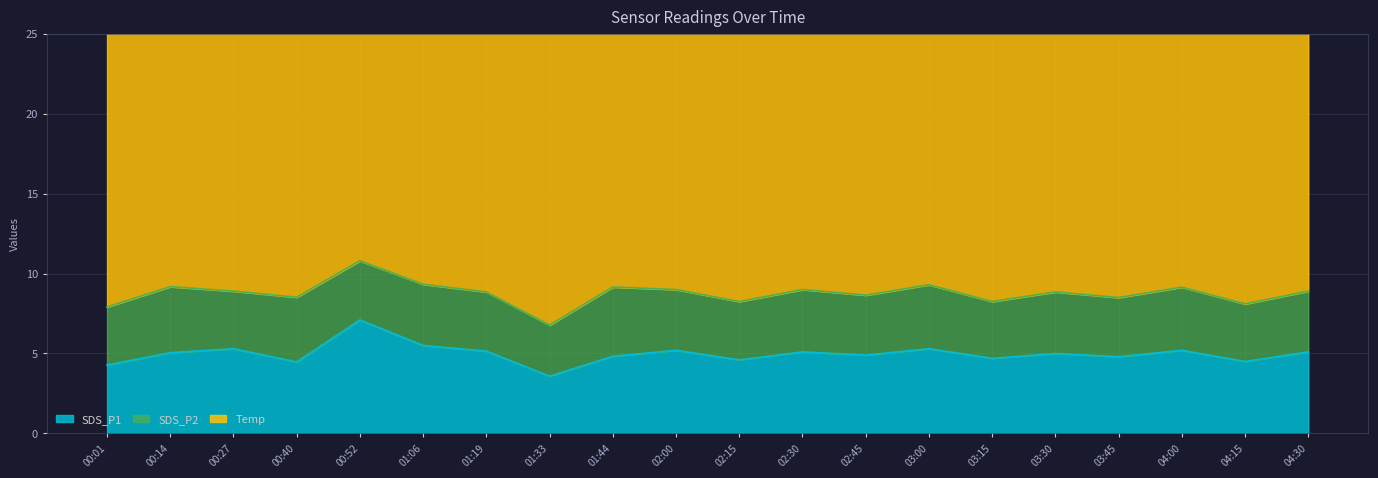

What is the sum of the SDS_P1 values at 03:30 and 01:06?

10.5